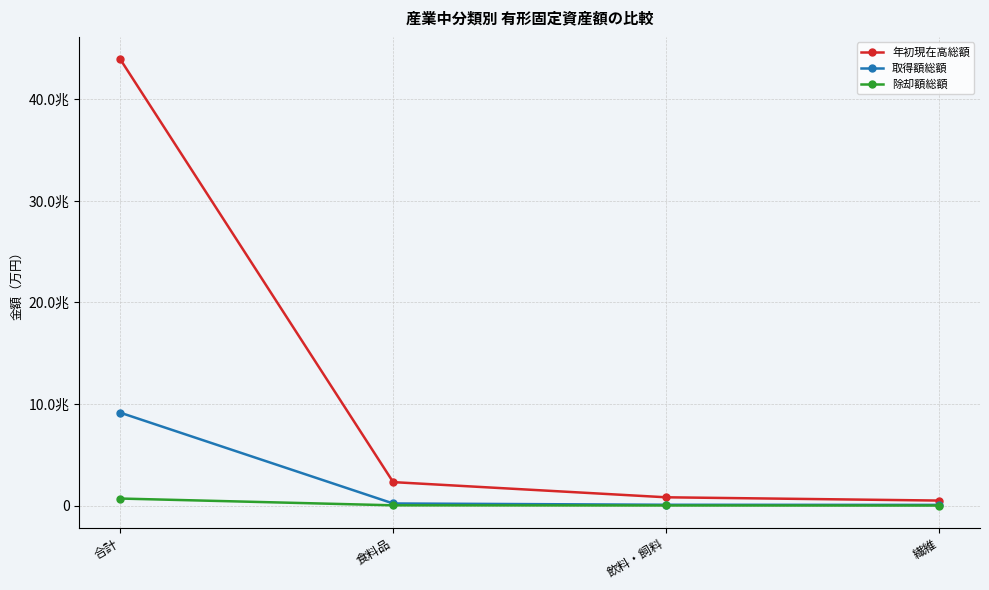

What is the total value across all series at 繊維?

553400